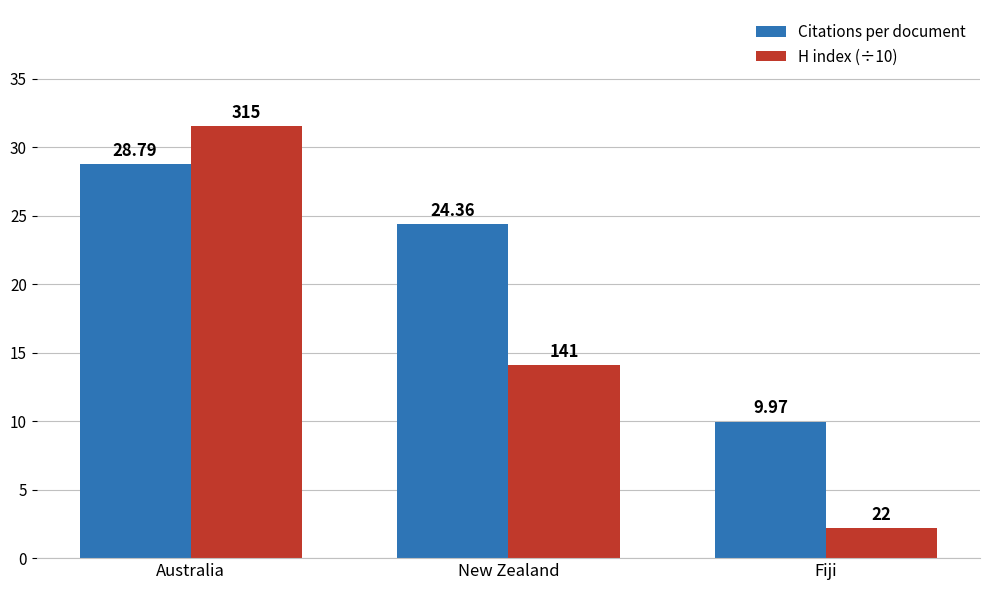

What is the approximate value of H index (÷10) at Fiji?

2.2